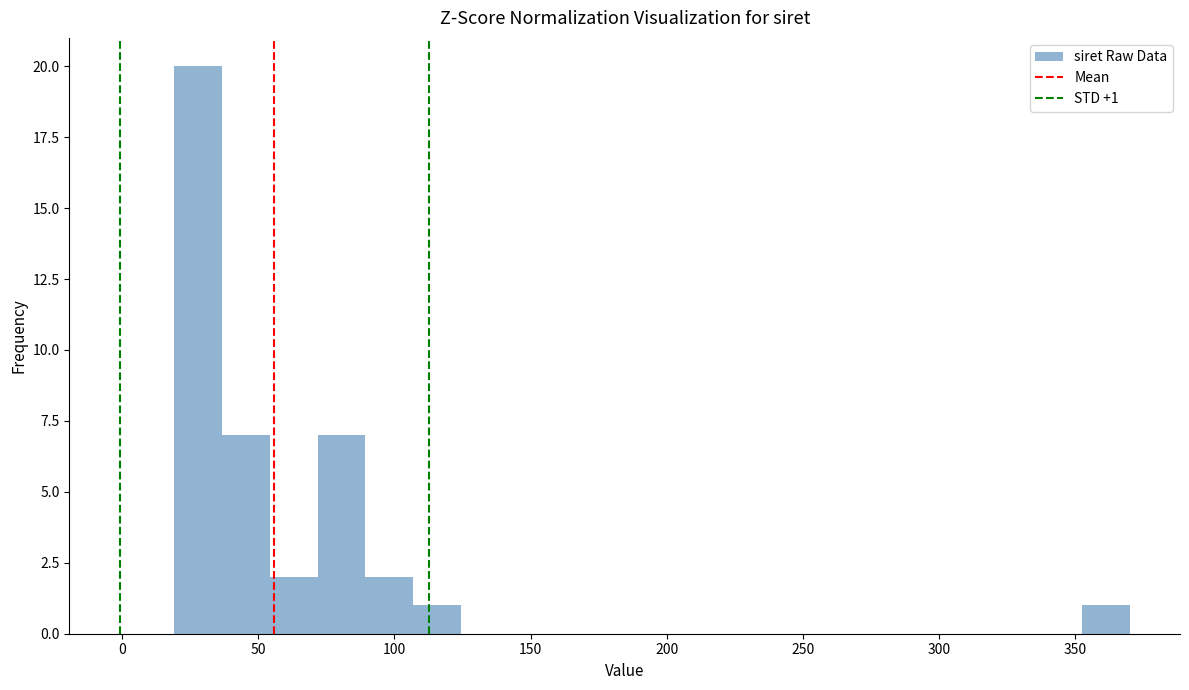

Read against the x-axis, roughly where is the centre of the tallest bar?

30